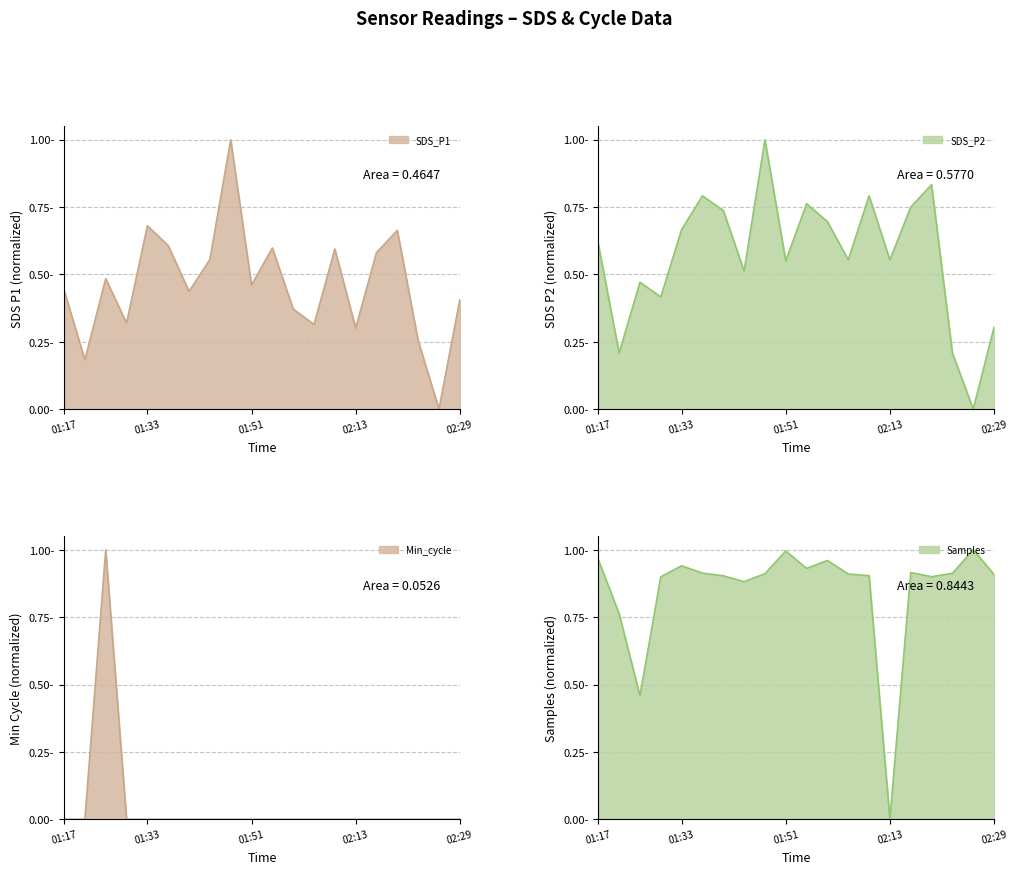

How many interior local peaks does the Samples_norm series have?

5